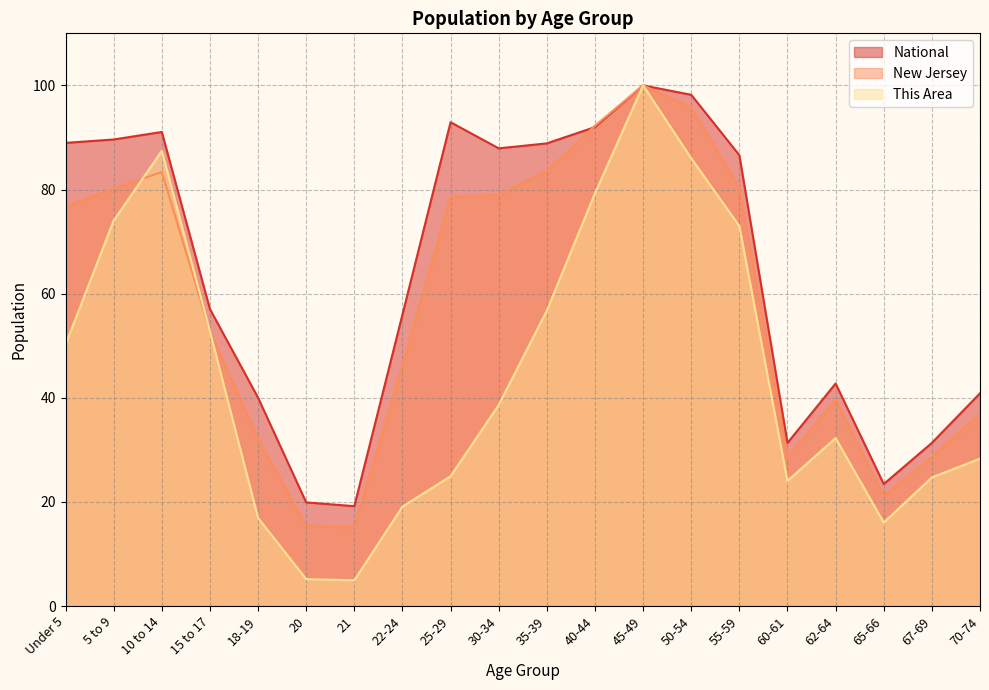

How many values in the New Jersey series are below 76?

10